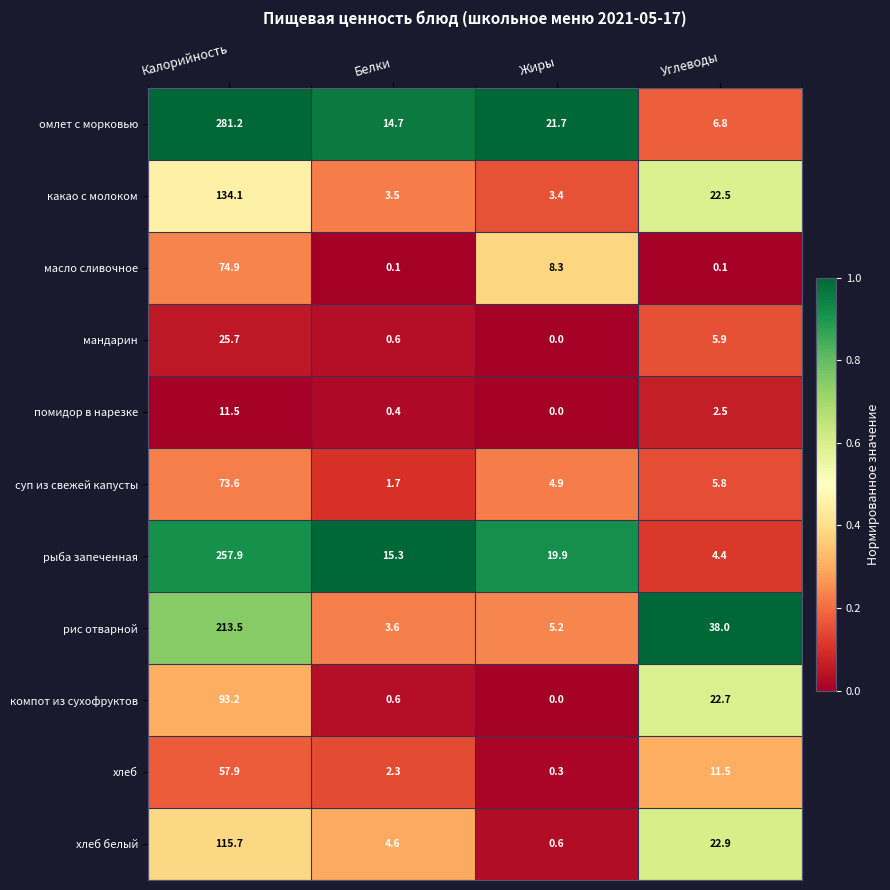

Where is какао с молоком nearest to the value 68?

Углеводы